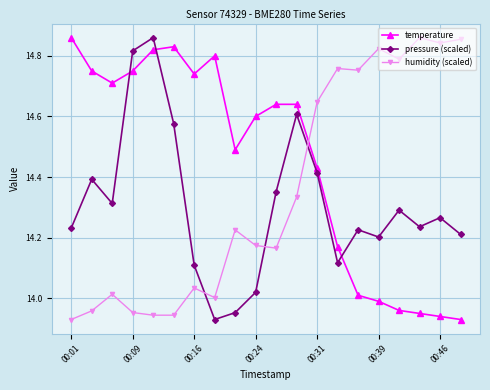

What is the sum of all temperature values?

289.0